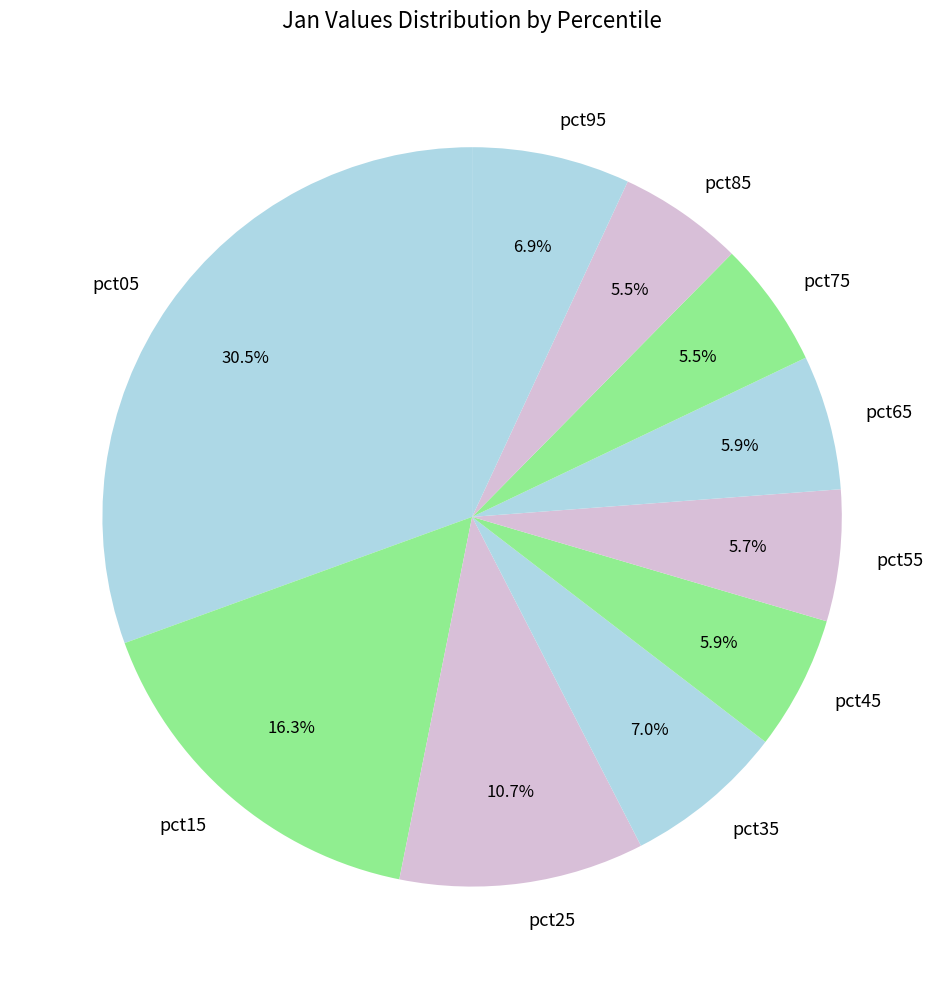

What percentage is the pct25 slice, to the nearest percent?

11%